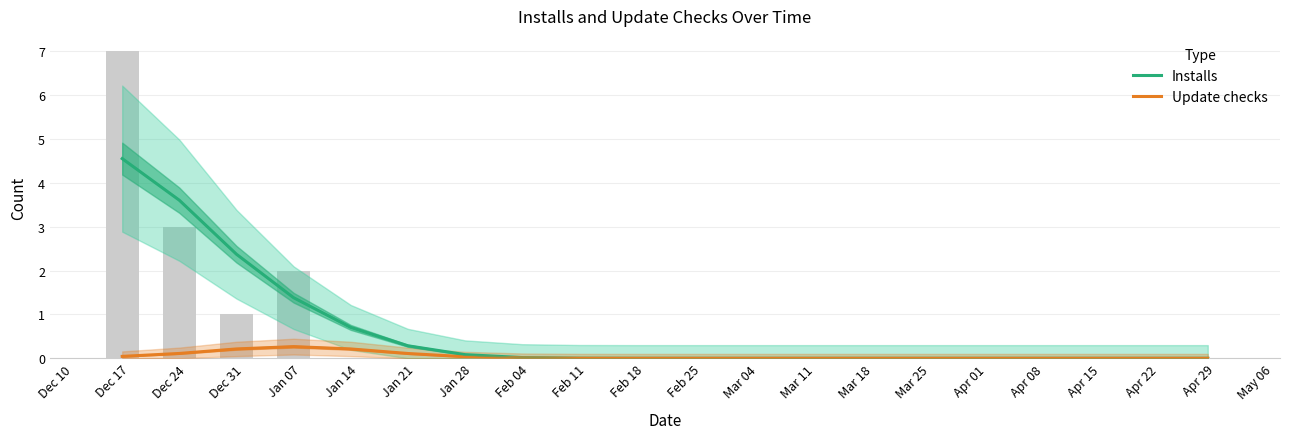

Between Mar 18 and Jan 21, which is larger?

Jan 21